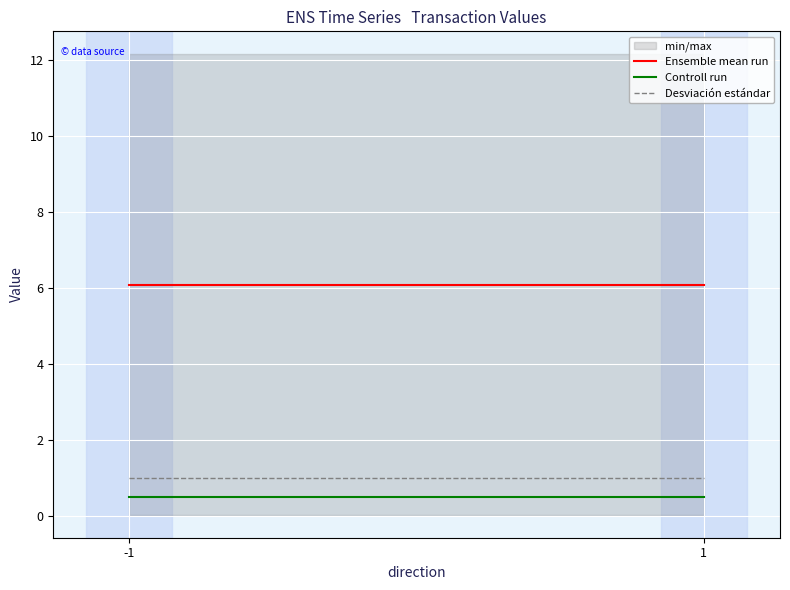

Reading right to left, what are all the values shown in this chart?

Ensemble mean run: 1=6.1	-1=6.1
Controll run: 1=0.5	-1=0.5
Desviación estándar: 1=1.0	-1=1.0